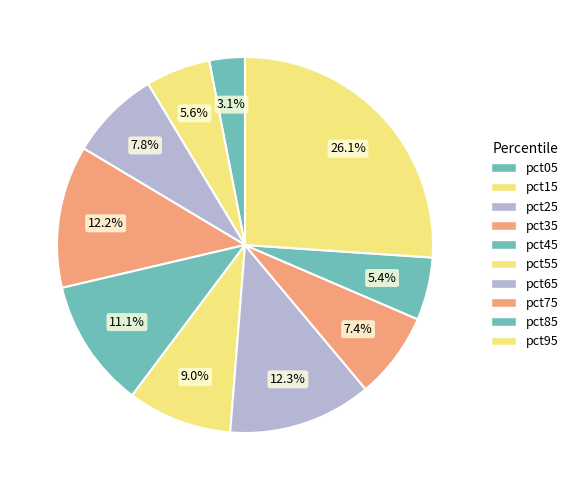

To the nearest percent, what is the difference between the largest and smallest slice percentages?

23%